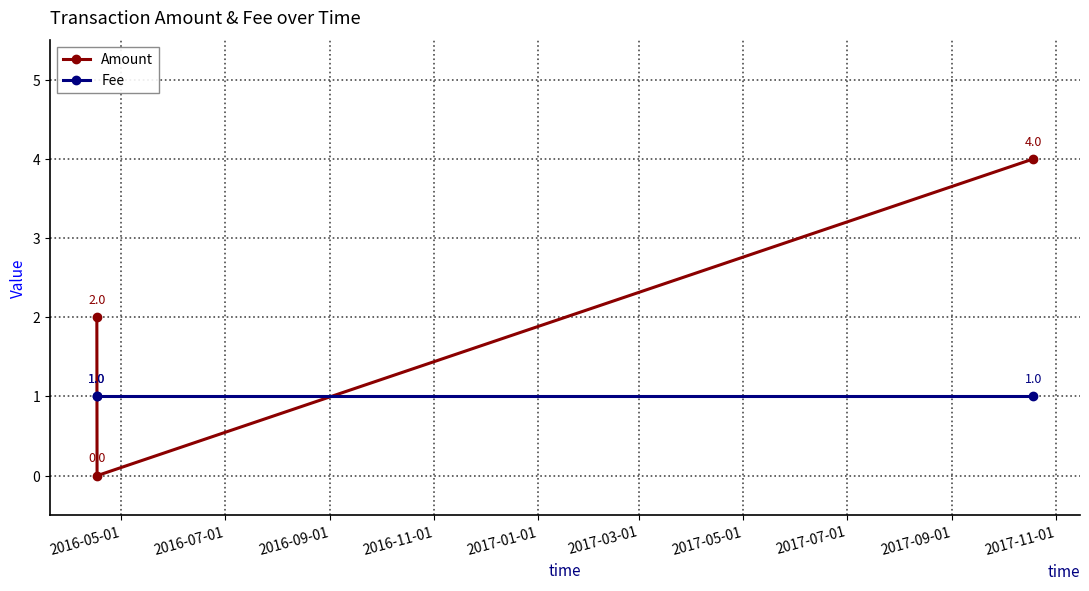

Which series has the largest range (max minus min)?

Amount